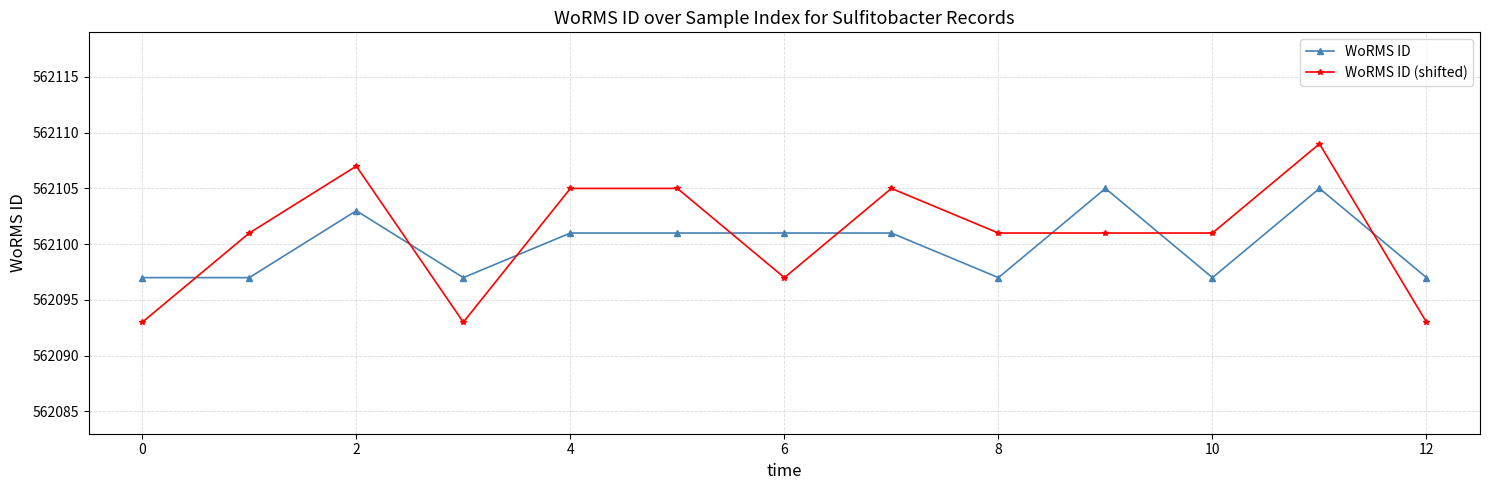

Reading right to left, transcribe all the data shown in this chart.

WoRMS ID: 562097	562105	562097	562105	562097	562101	562101	562101	562101	562097	562103	562097	562097
WoRMS ID (shifted): 562093	562109	562101	562101	562101	562105	562097	562105	562105	562093	562107	562101	562093